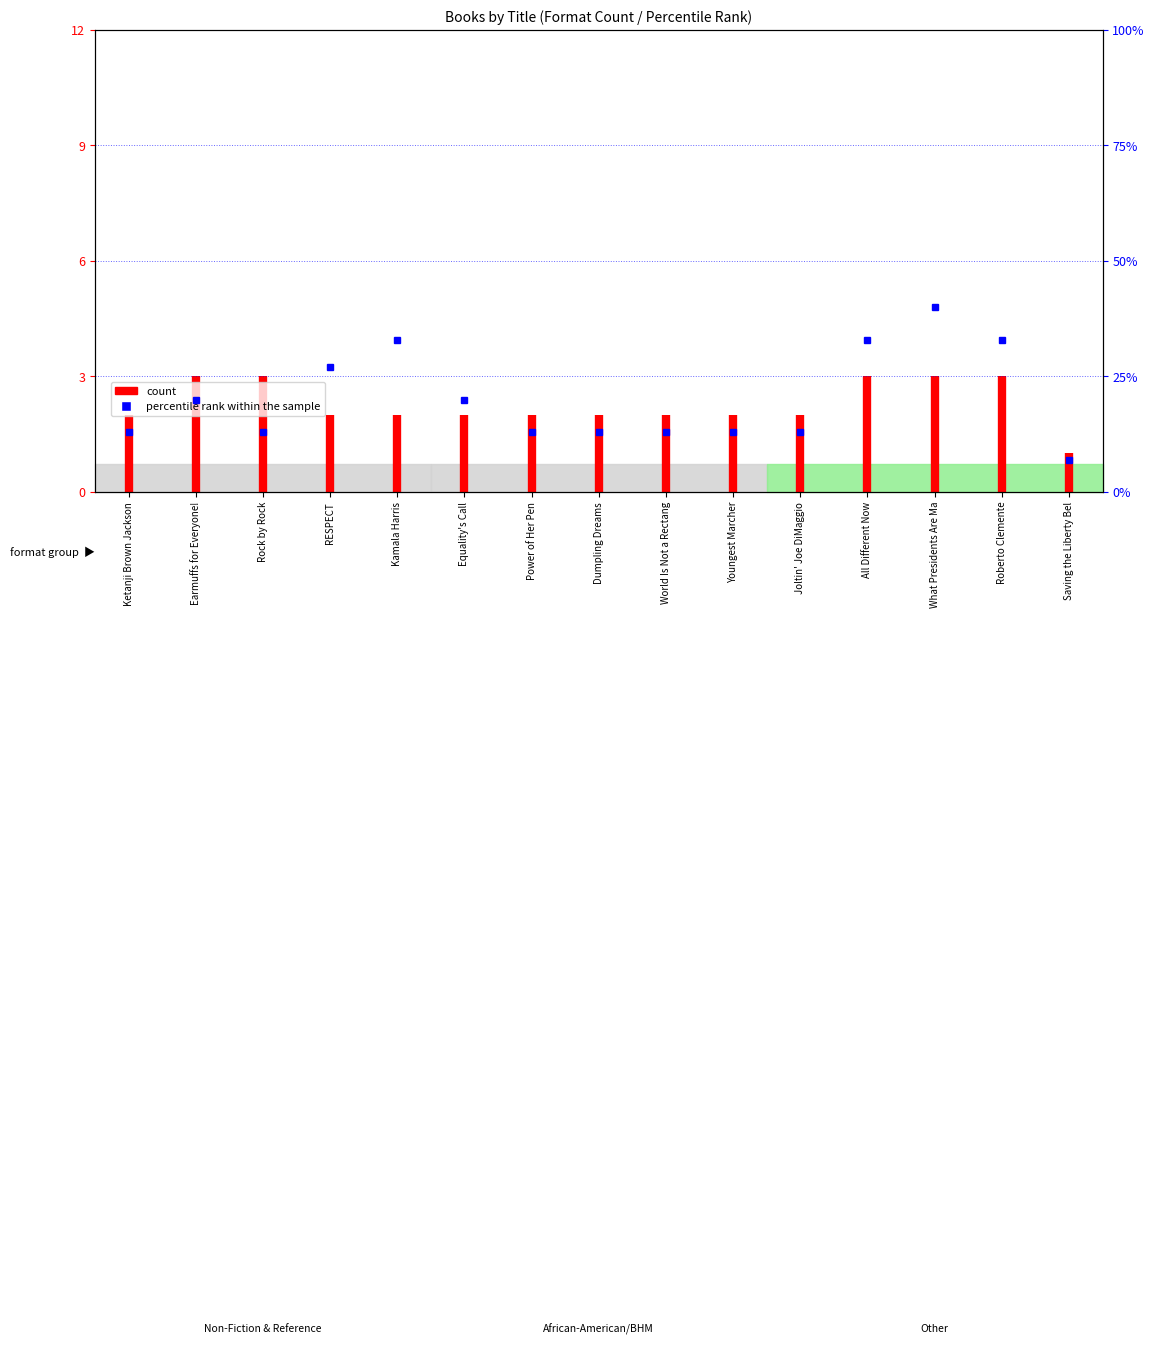

How many data points are less than 2?

1